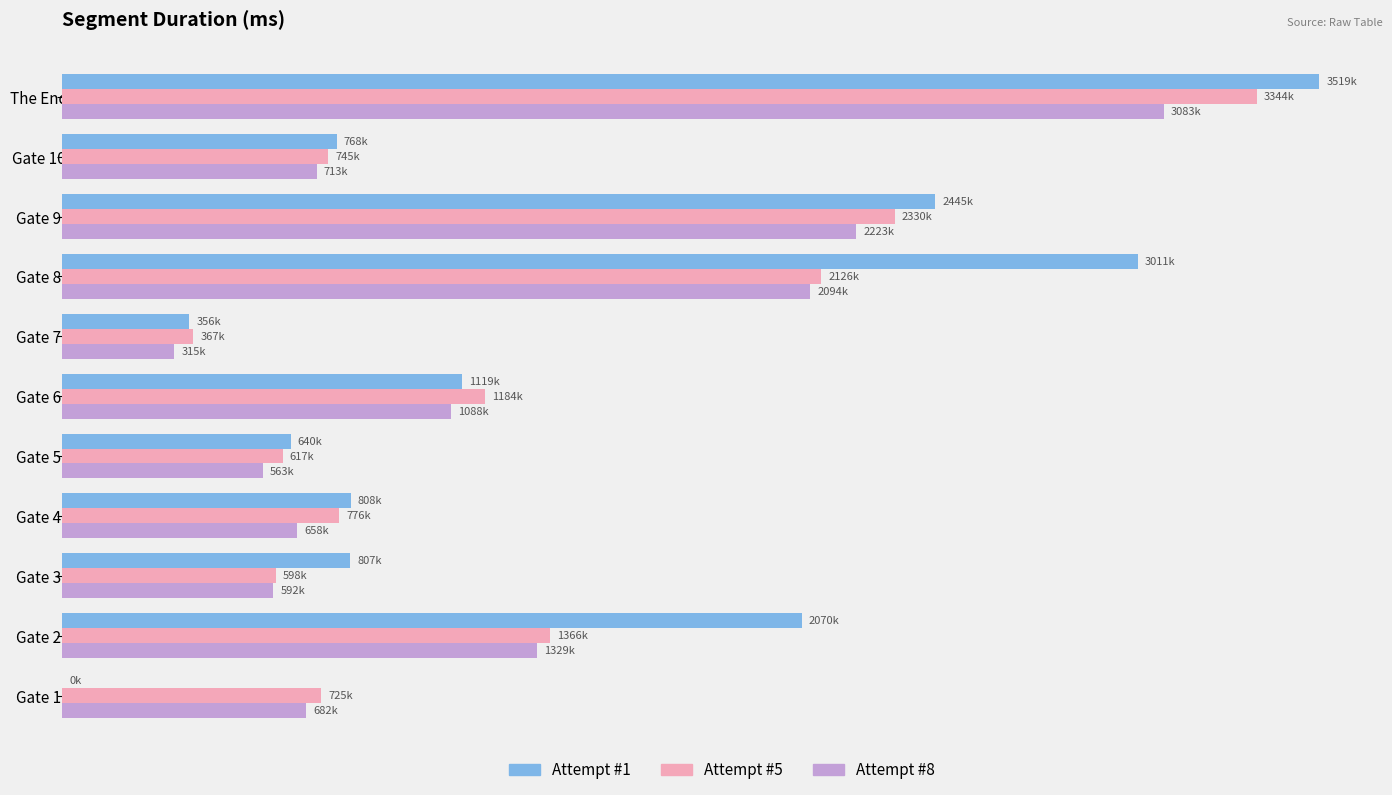

What are all the series names shown in the legend?

Attempt #1, Attempt #5, Attempt #8